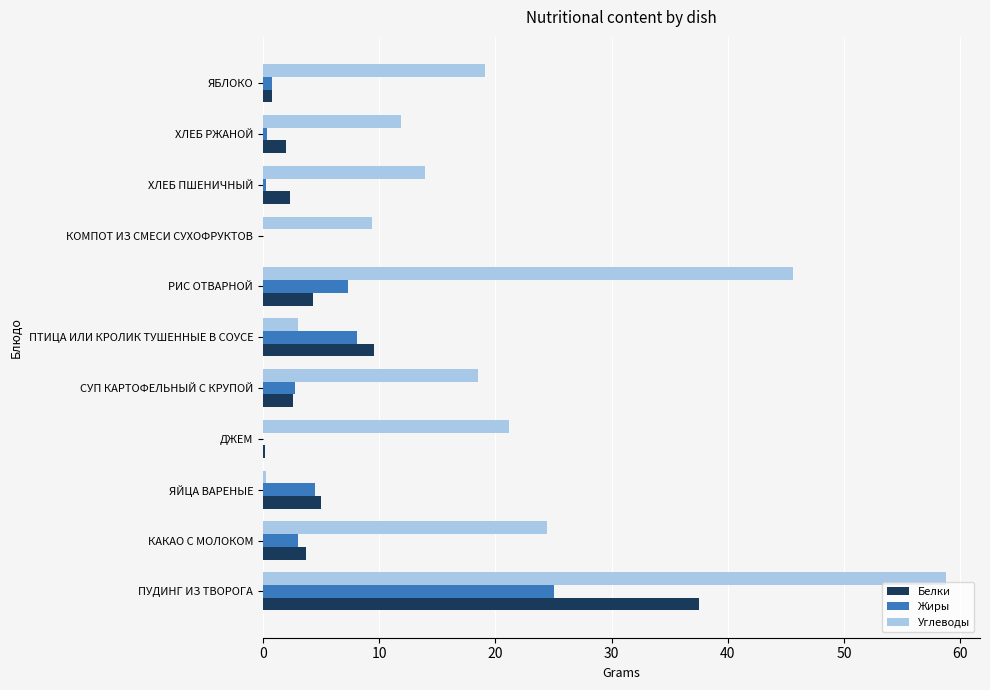

At which label is Белки closest to 18?

ПТИЦА ИЛИ КРОЛИК ТУШЕННЫЕ В СОУСЕ